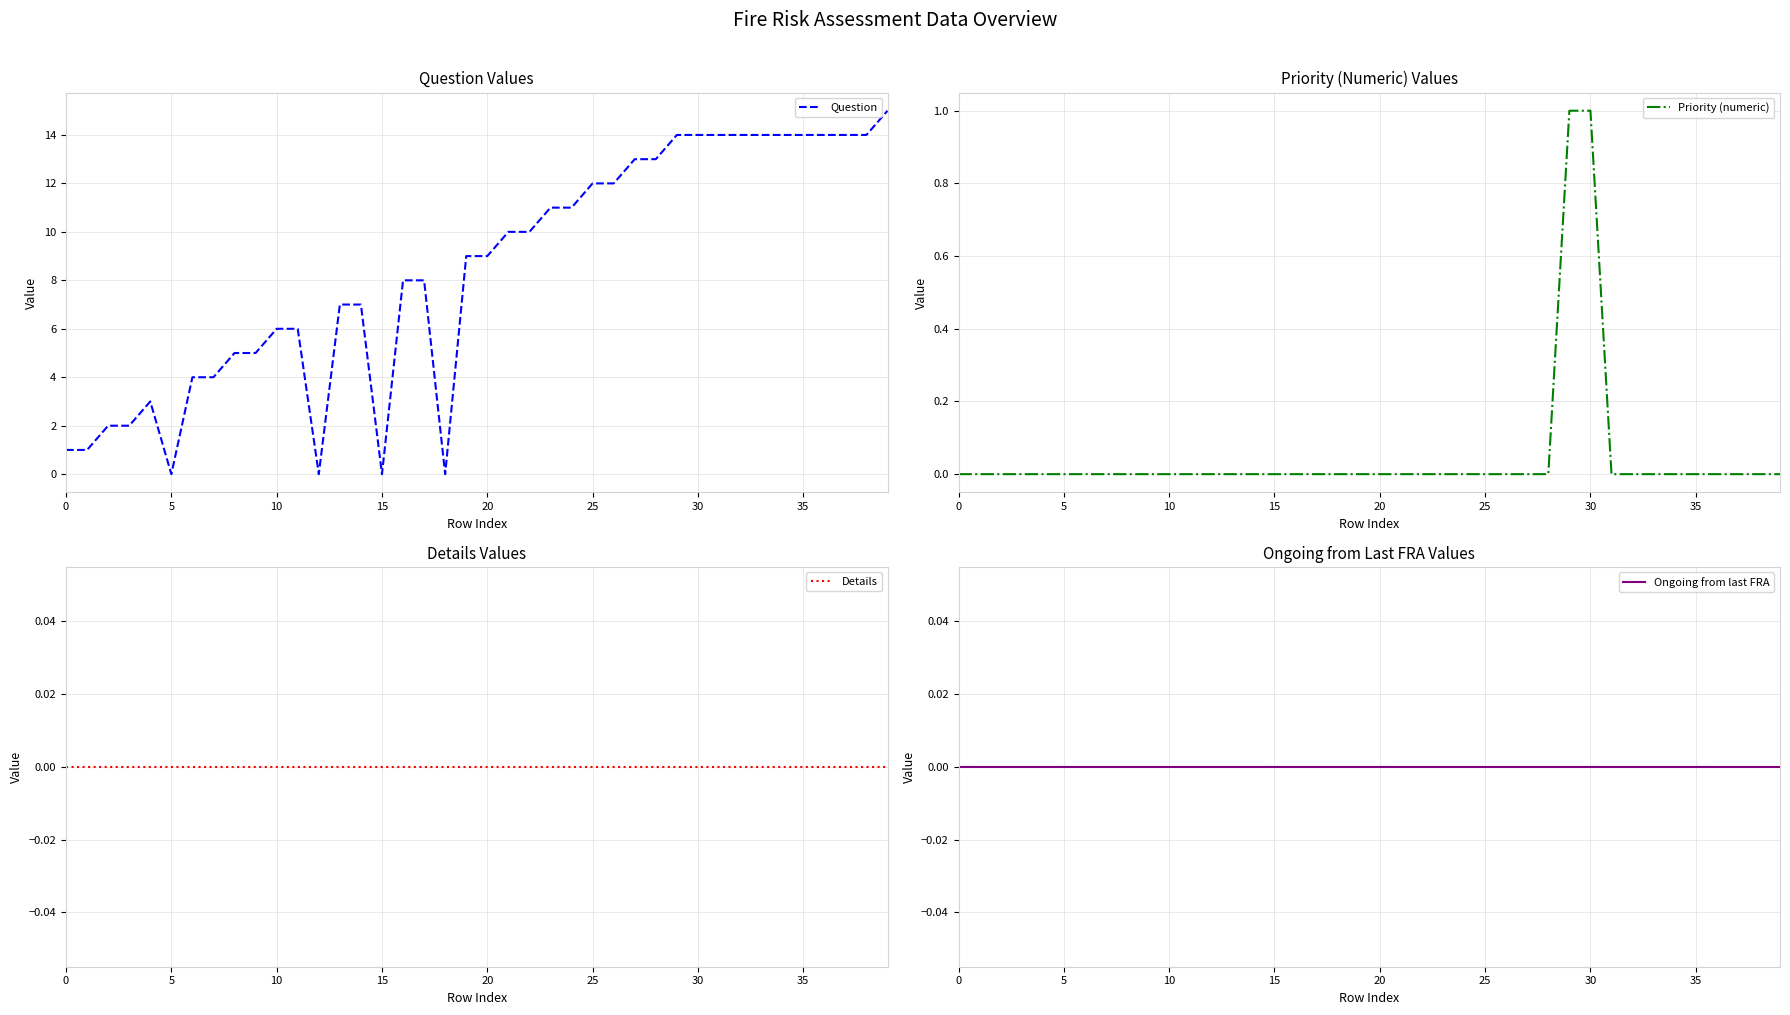

True or false: Question and Details cross at least once.

False